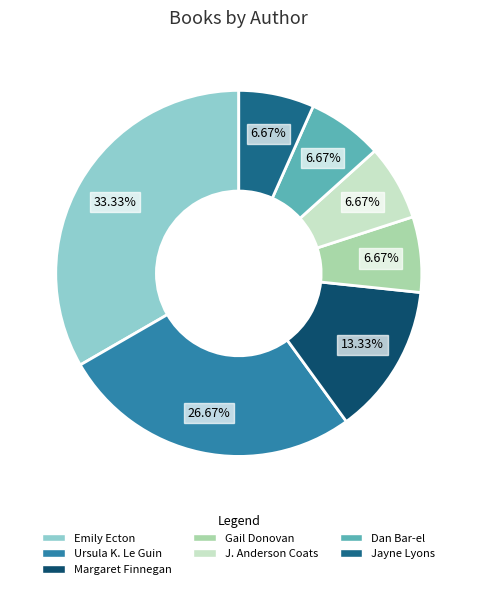

Is the sum of Gail Donovan and J. Anderson Coats greater than half?

No